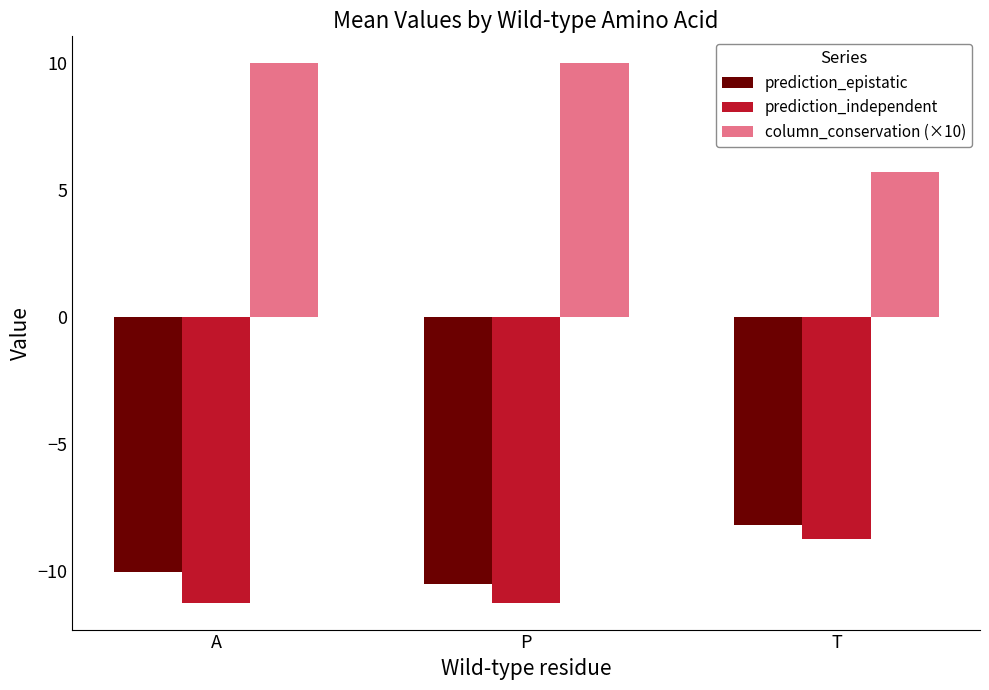

How many data points does each series have?

3